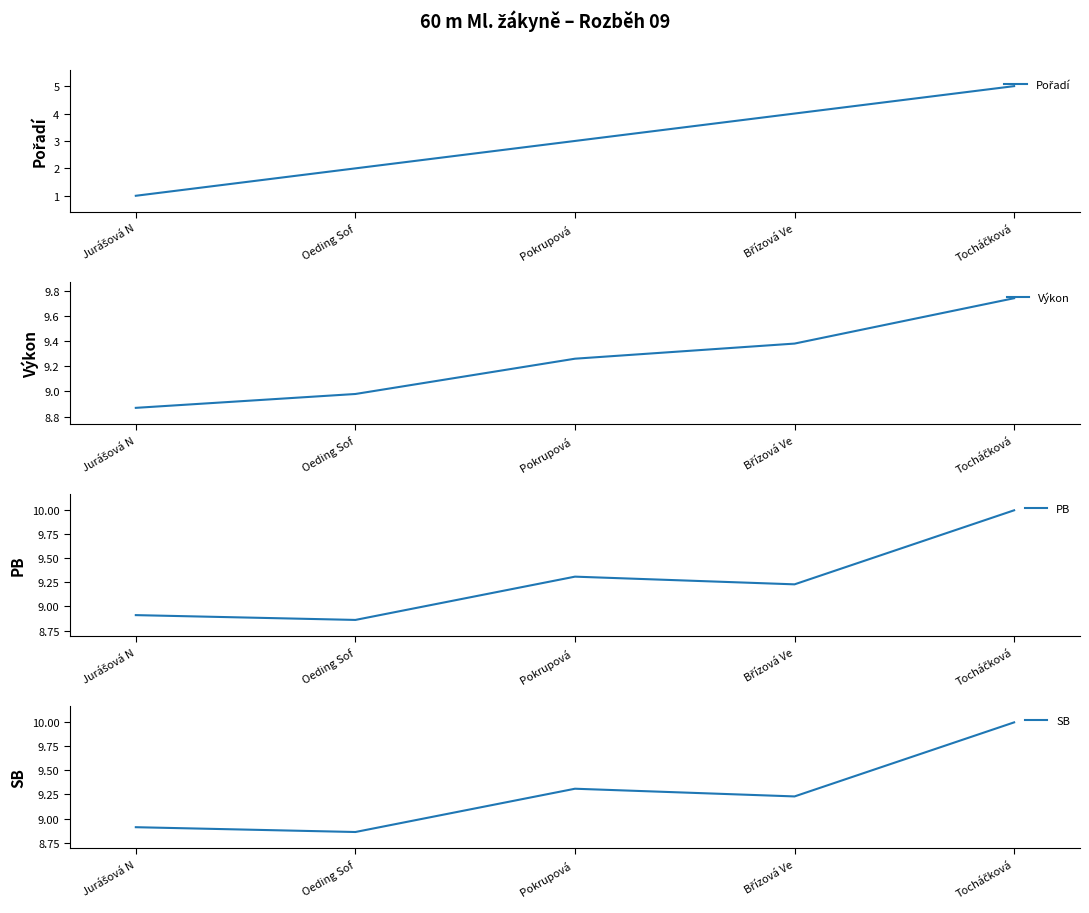

What is the lowest value of the Výkon series?

8.9